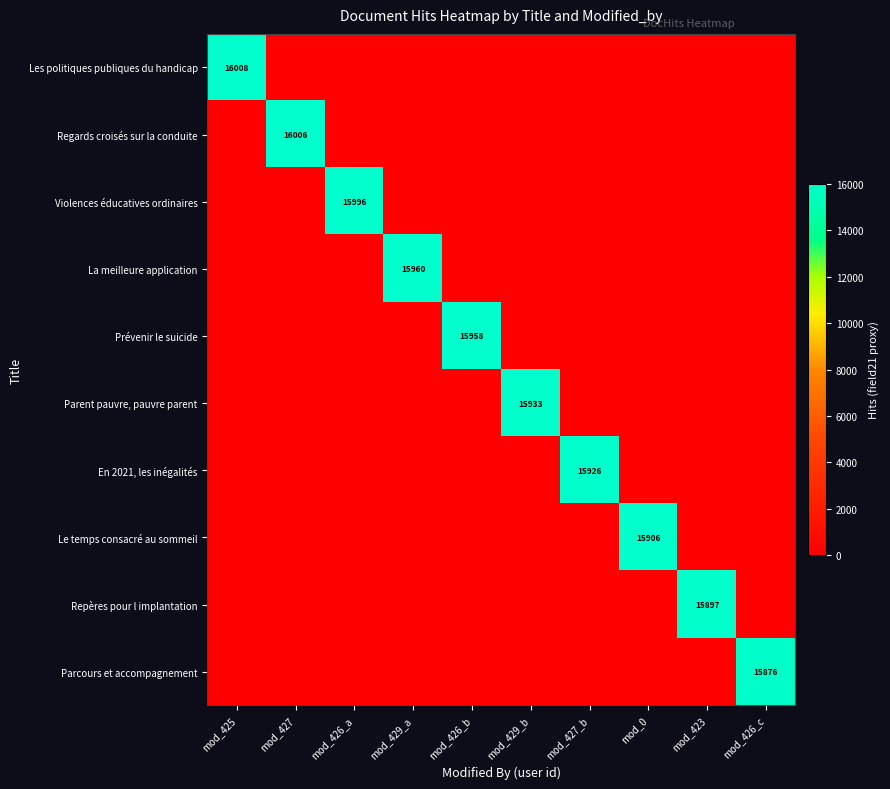

Is it true that Les politiques publiques du handicap equals 16008 at mod_425?

True